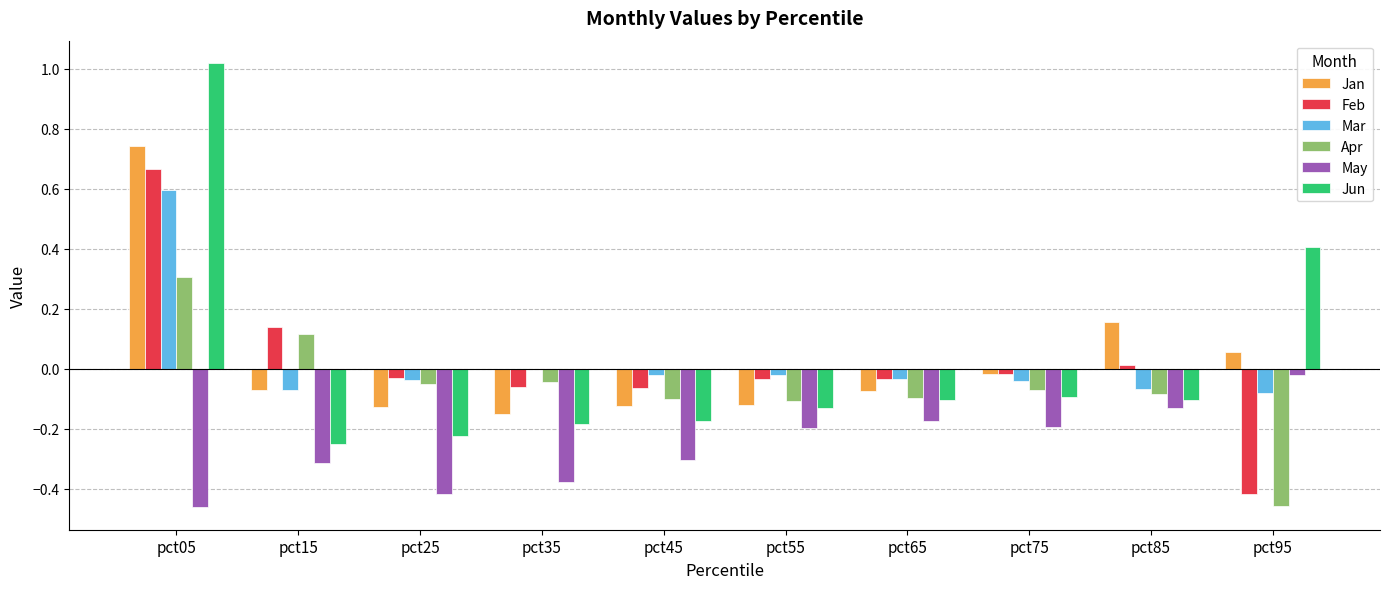

How many categories are shown in the chart?

10